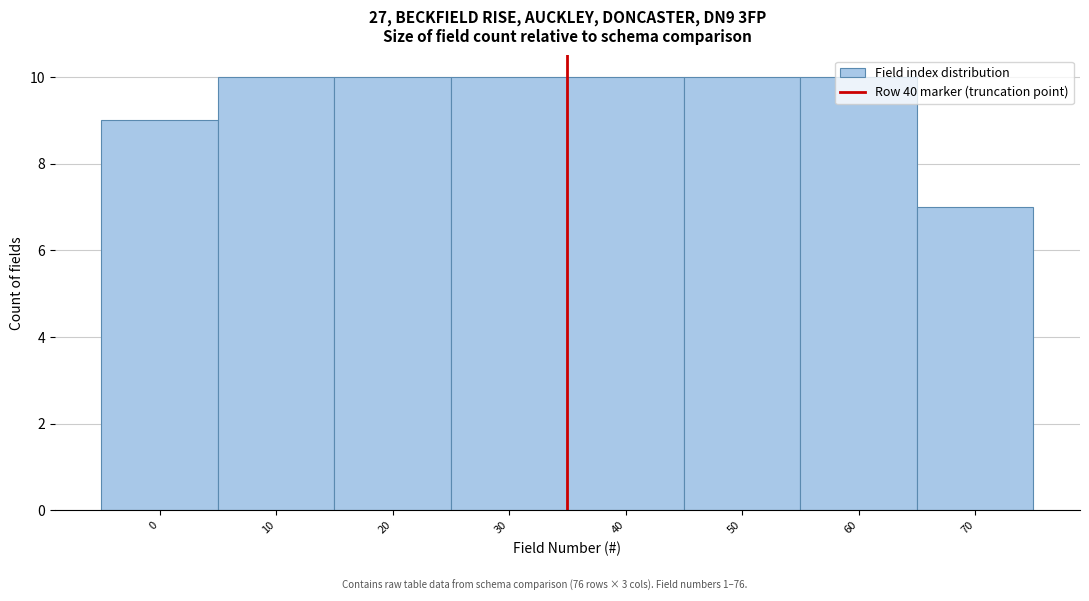

What is the ratio of the value at 30 to the value at 10?

1.0